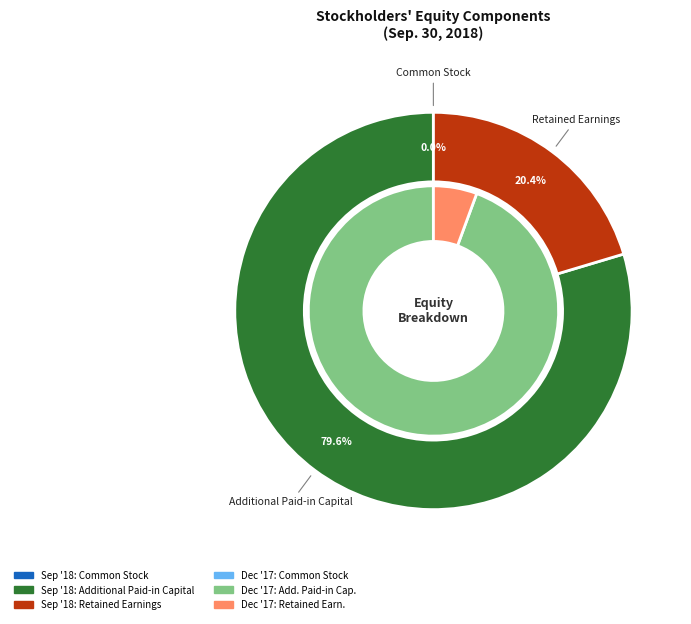

At Additional Paid-in Capital, list the series in order from smallest to largest.

Balance at Dec. 31, 2017, Balance at Sep. 30, 2018